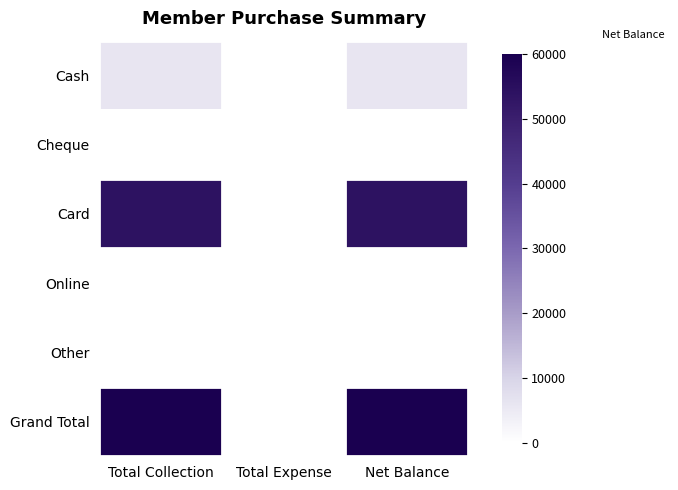

List the series in order of their peak value, highest first.

Grand Total, Card, Cash, Cheque, Online, Other